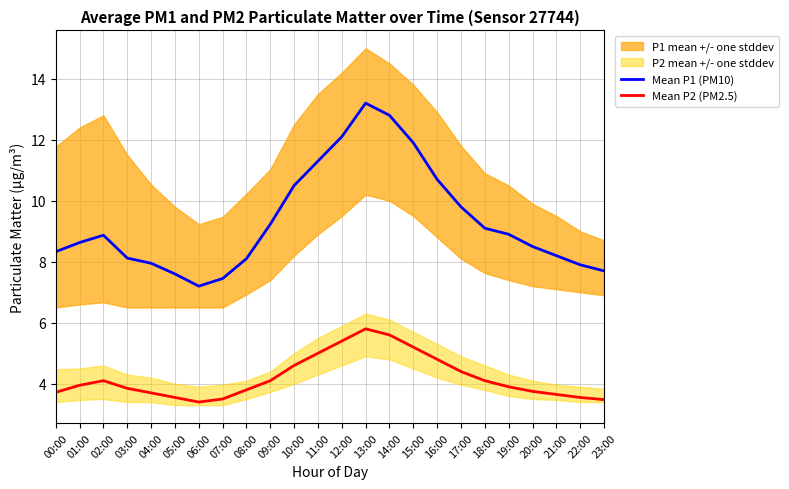

Rank the series at 04:00 from lowest to highest value.

Mean P2 (PM2.5), Mean P1 (PM10)